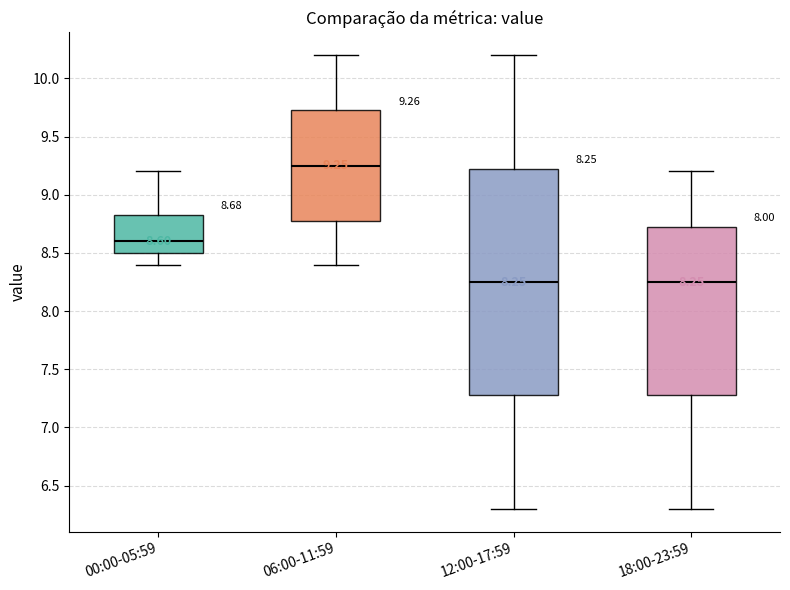

Which box is the tallest, from its lower edge to its upper edge?

12:00-17:59